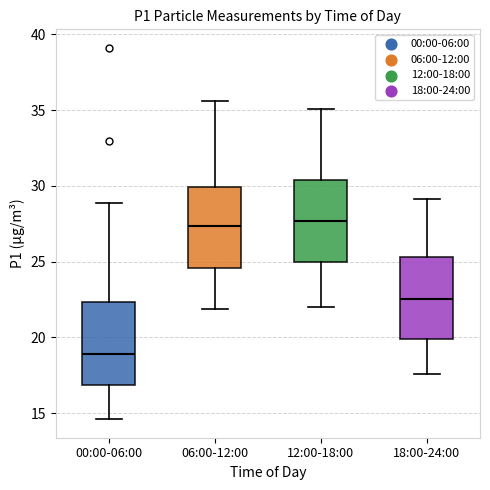

Which box has the lowest median line?

00:00-06:00